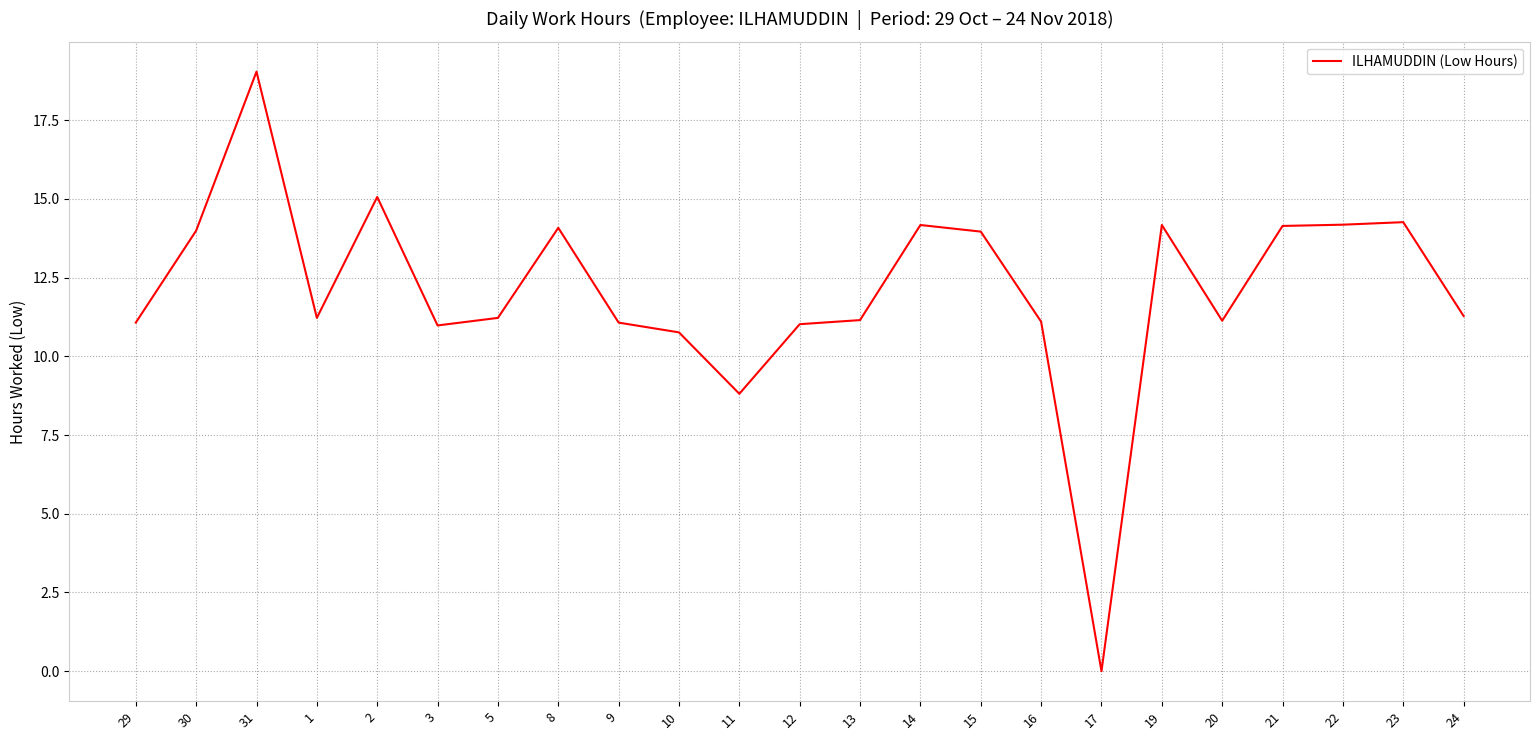

What is the difference between the values at 11 and 12?

2.2